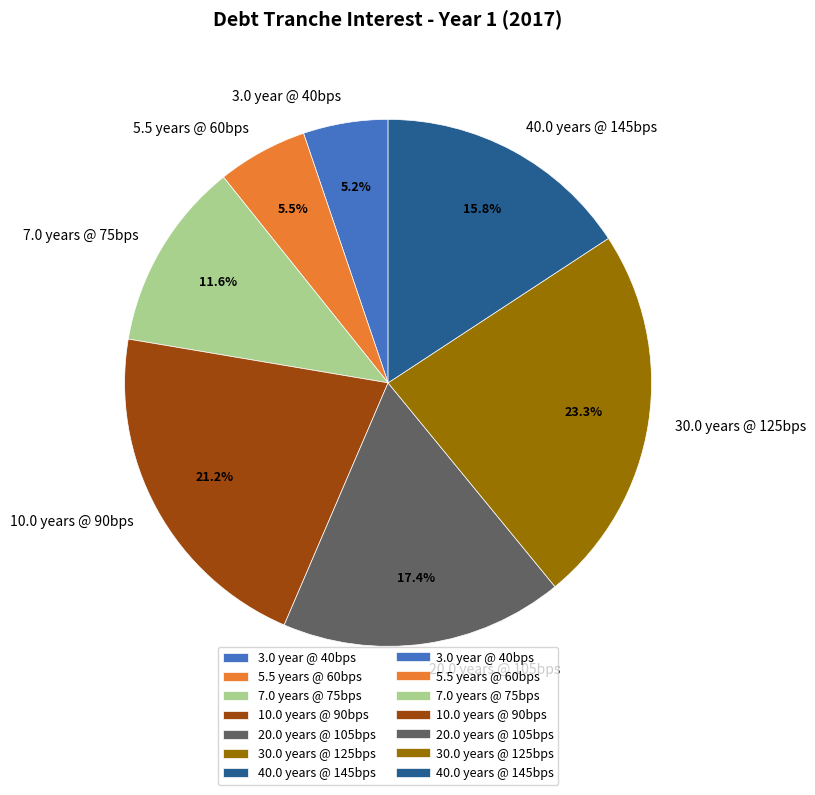

To the nearest percent, what is the average slice percentage?

14%